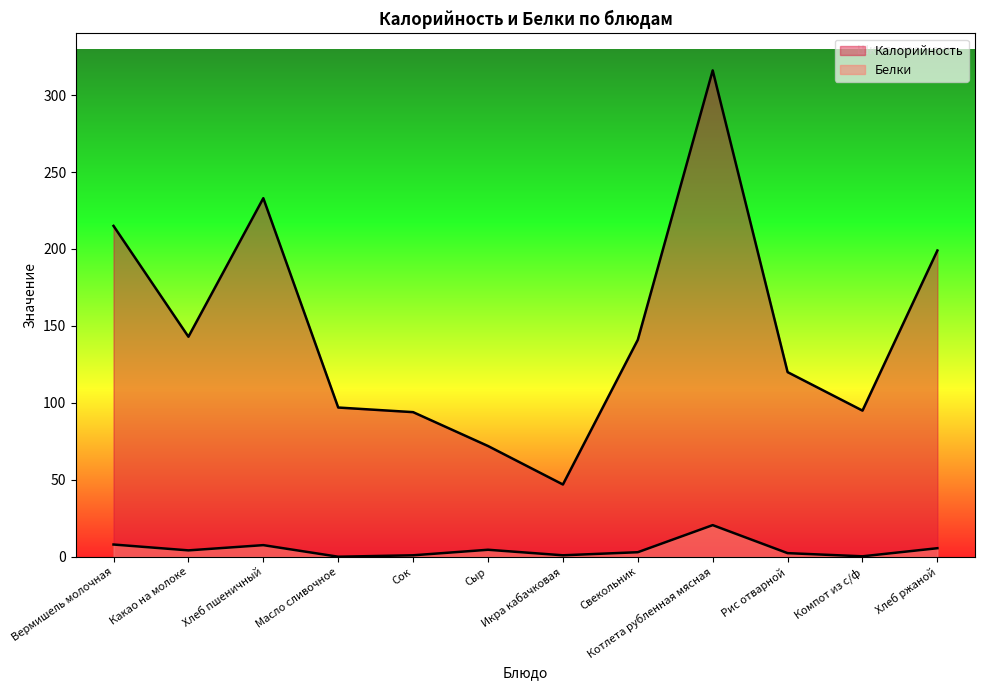

True or false: Белки and Калорийность cross at least once.

False